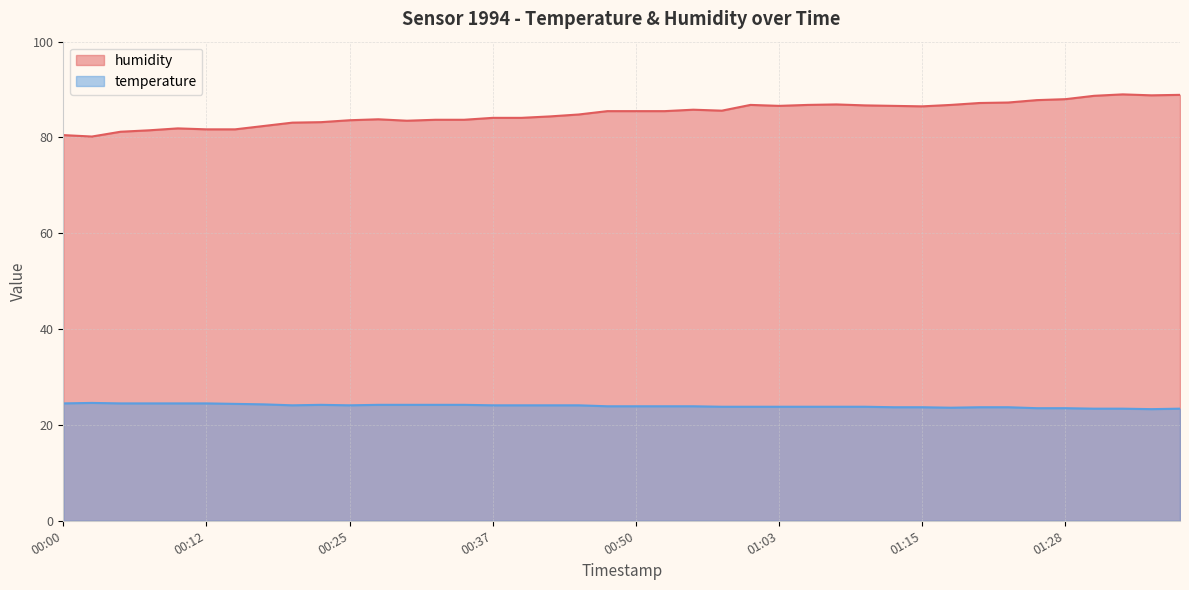

At how many categories does at least one series exceed 88?

4